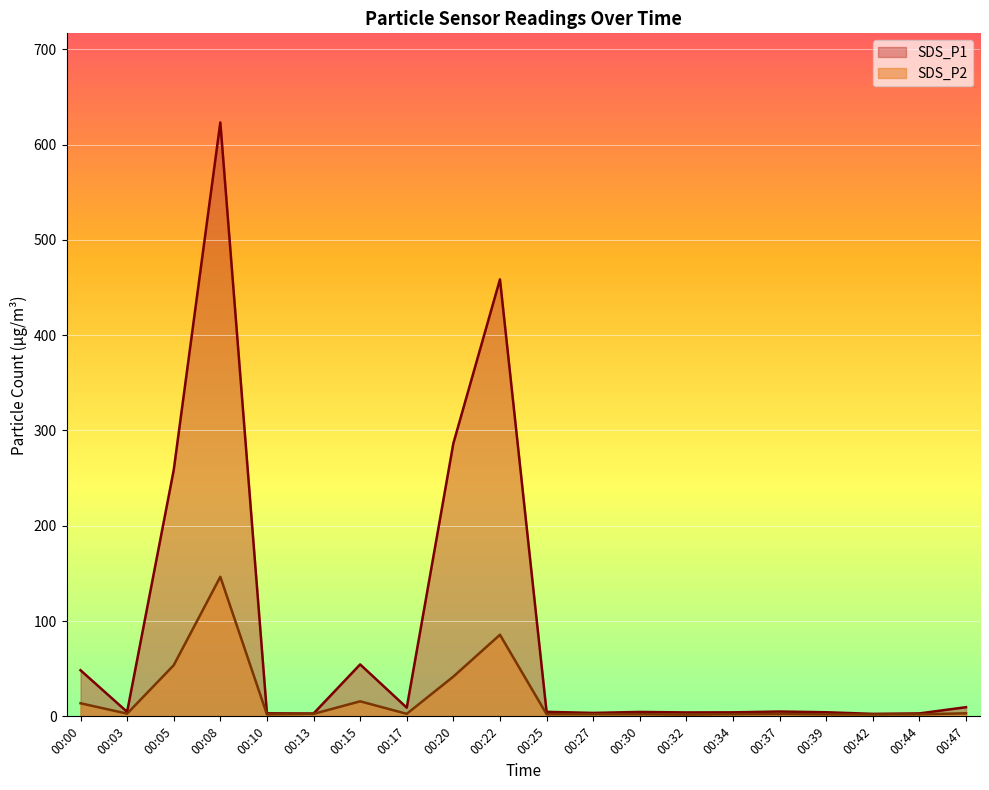

Rank the categories by SDS_P1 value from lowest to highest.

00:42, 00:13, 00:44, 00:10, 00:27, 00:32, 00:34, 00:39, 00:30, 00:03, 00:25, 00:37, 00:17, 00:47, 00:00, 00:15, 00:05, 00:20, 00:22, 00:08